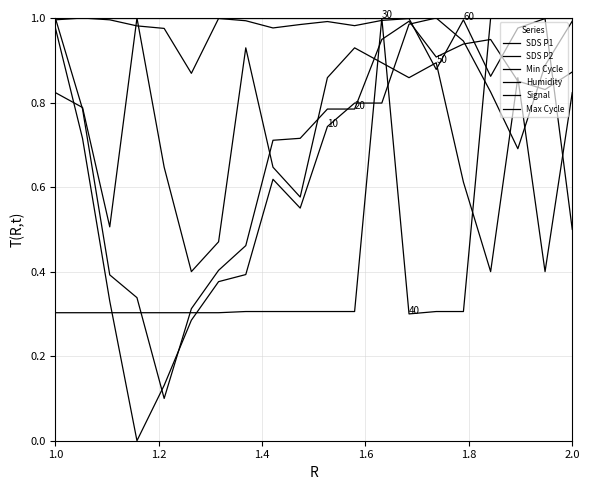

What is the difference between the second highest and minimum values in the SDS P1 series?

1.0